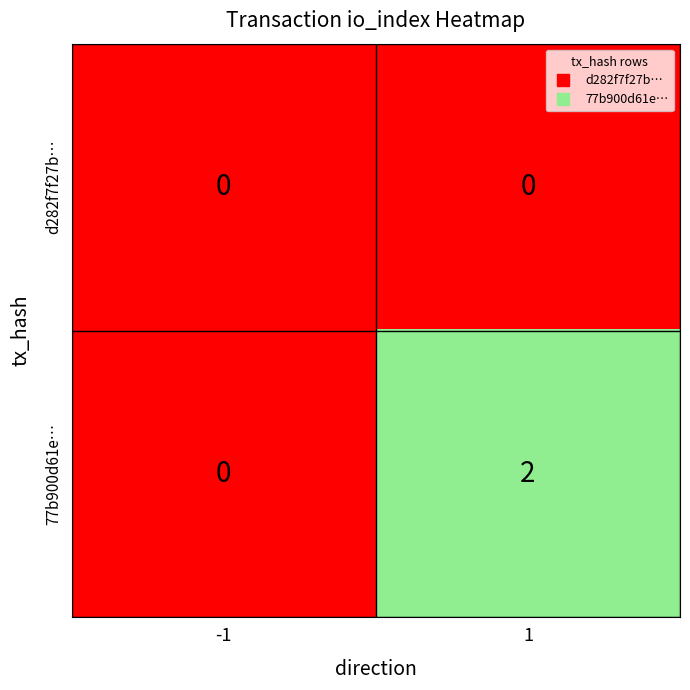

Rank the series by their average value, from highest to lowest.

77b900d61e…, d282f7f27b…